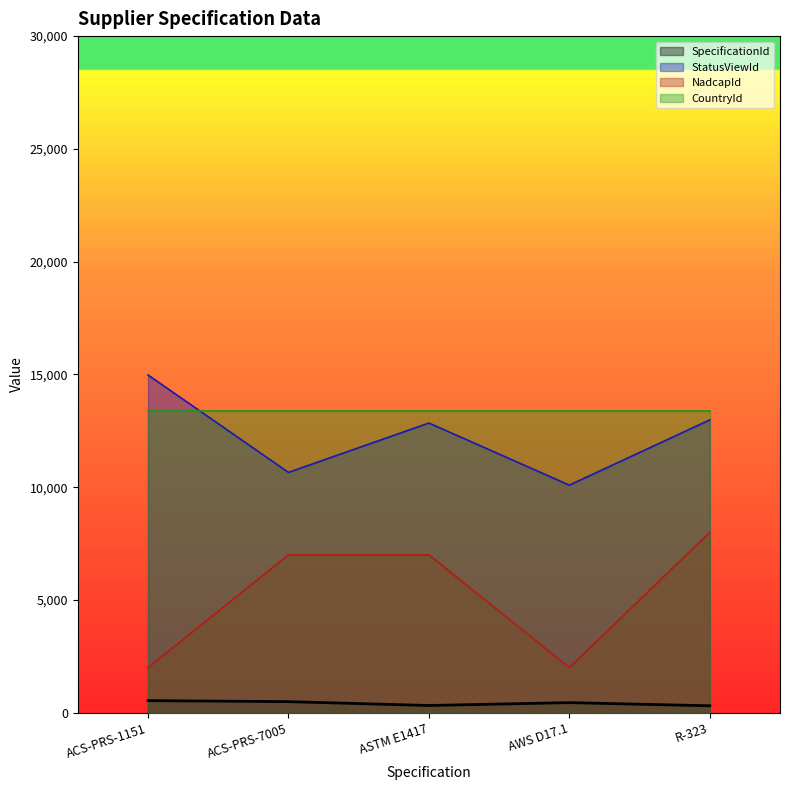

What is the average value of the NadcapId series?

5200.0